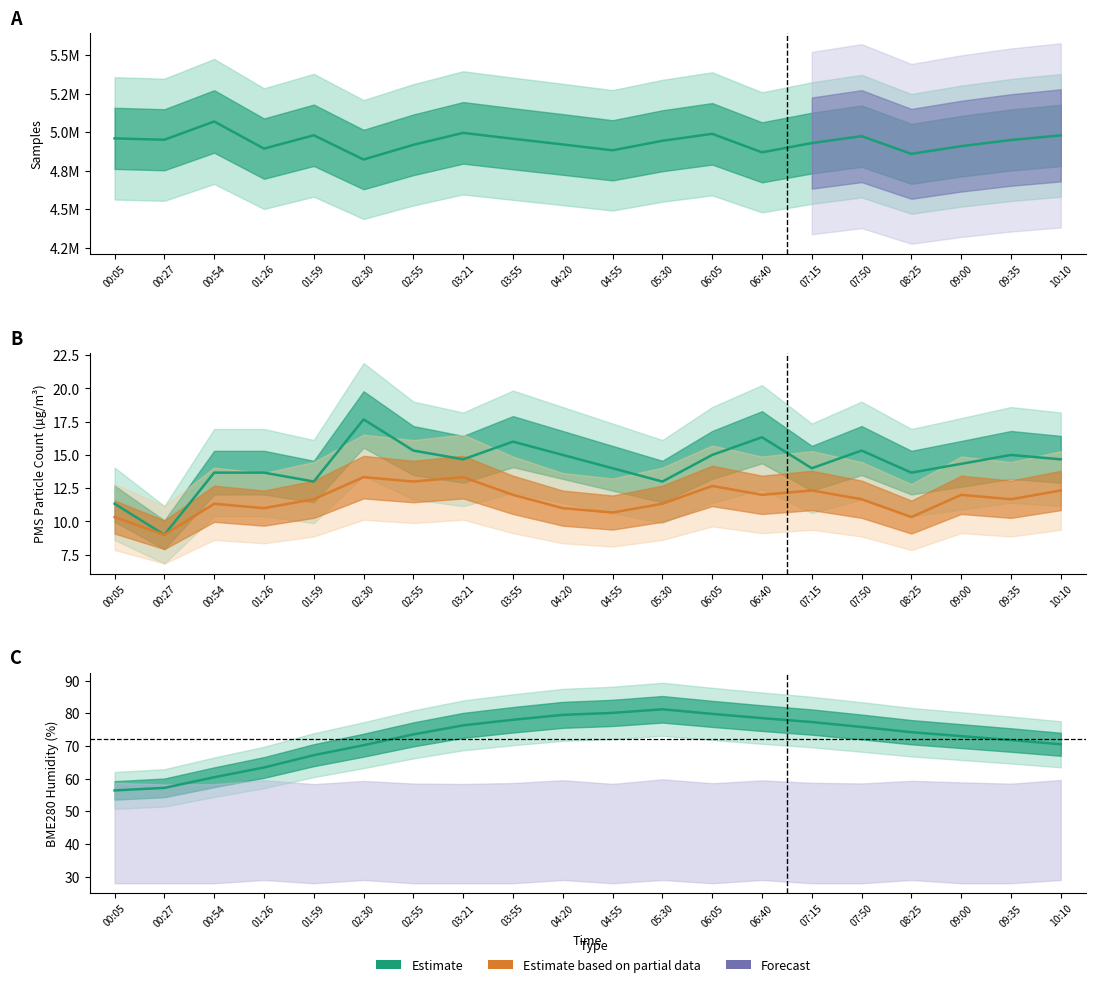

What value does the data have at 05:30, to the nearest 10?

4945000